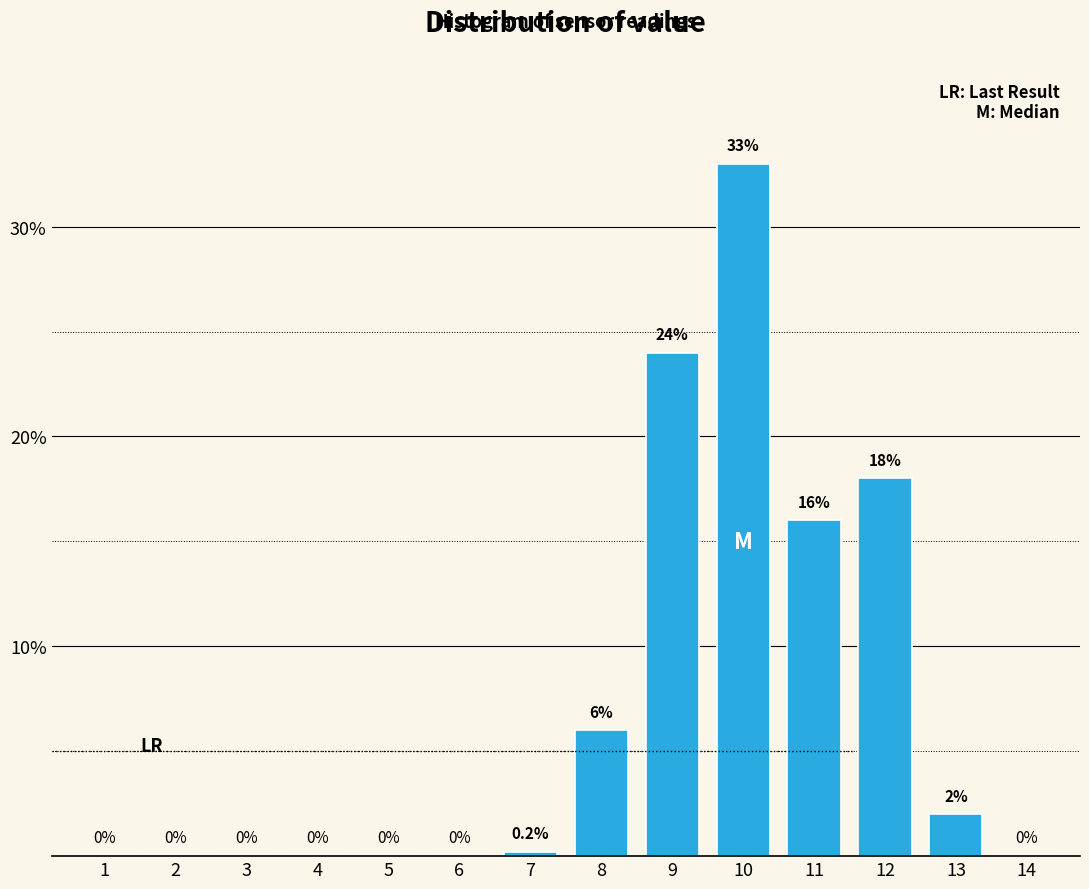

Reading left to right, transcribe all the data shown in this chart.

1=0.0	2=0.0	3=0.0	4=0.0	5=0.0	6=0.0	7=0.2	8=6.0	9=24.0	10=33.0	11=16.0	12=18.0	13=2.0	14=0.0